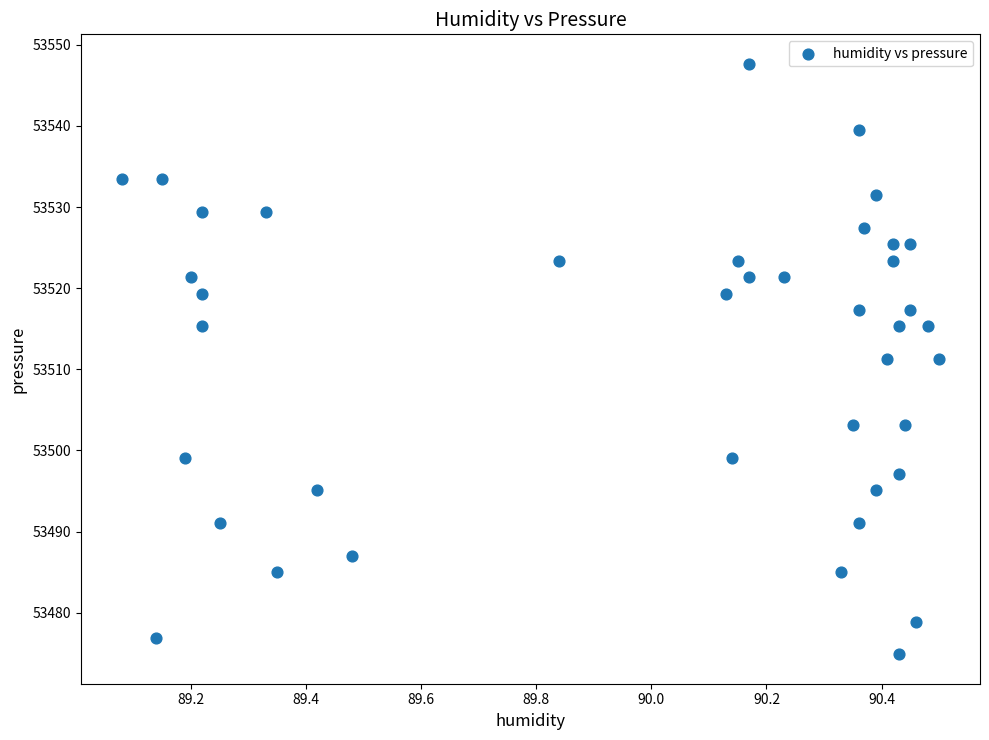

What is the range of Y values (max minus min)?

72.8